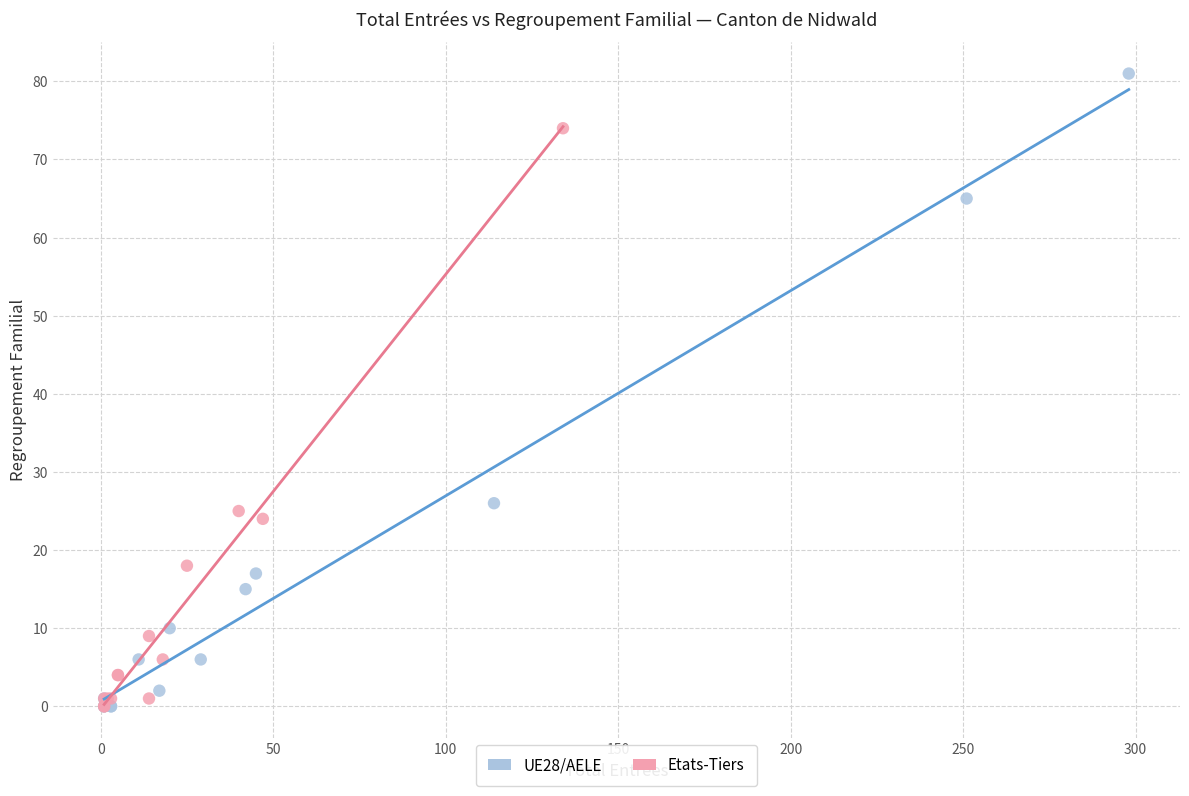

Which series has the widest spread of Y values?

UE28/AELE